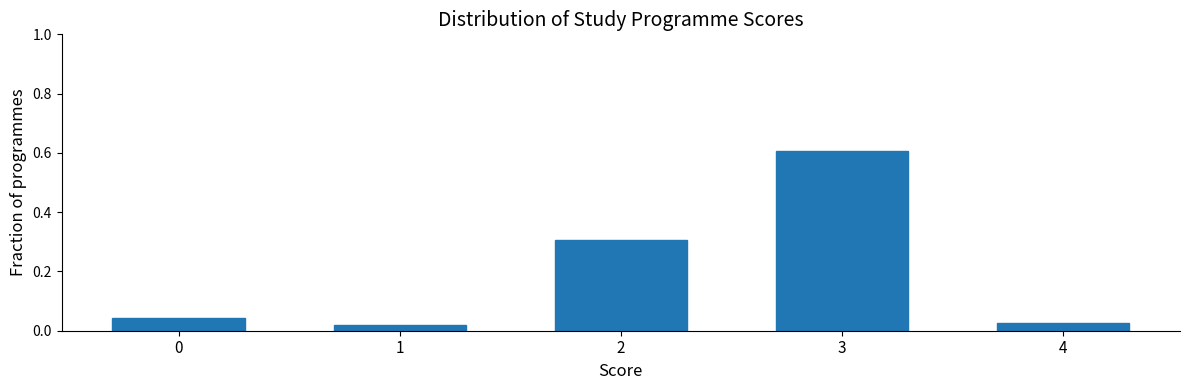

What is the change in value from 0 to 2?

+0.3